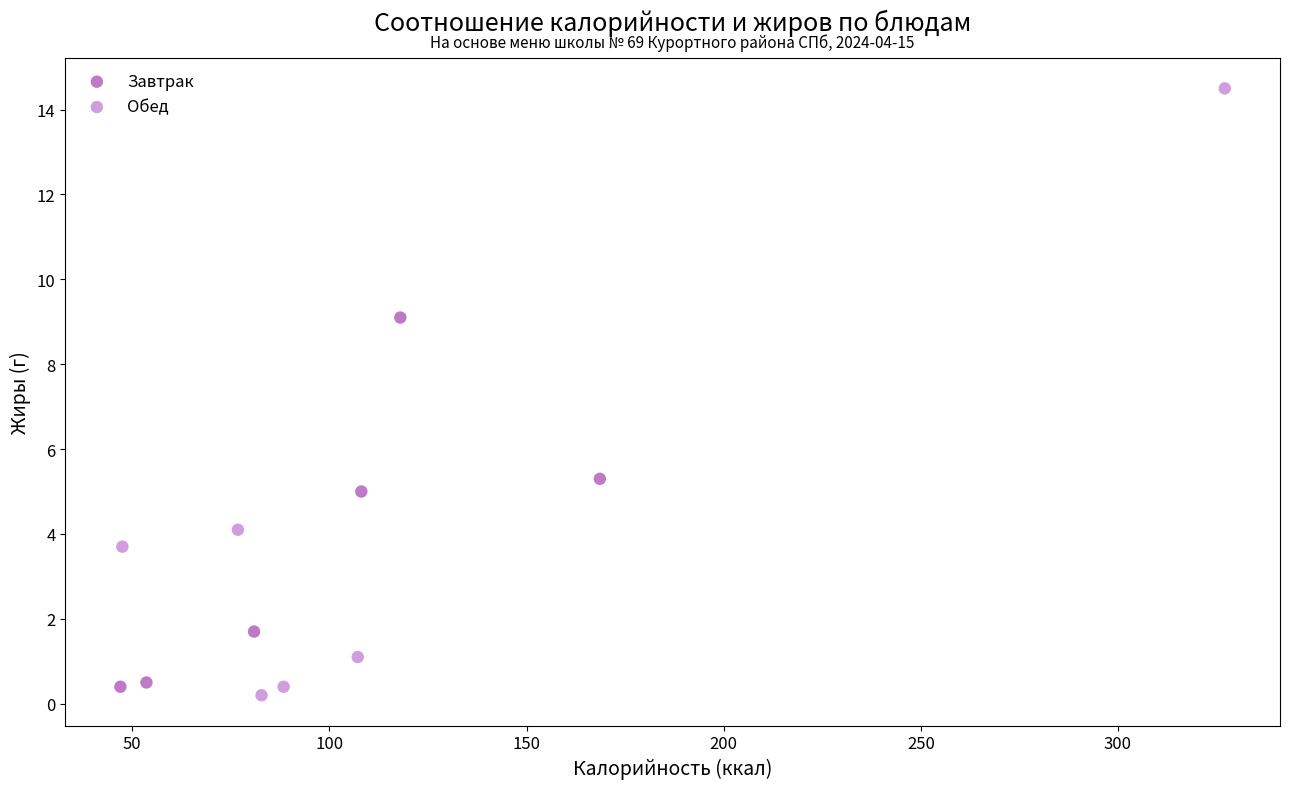

Which series has the widest spread of Y values?

Обед